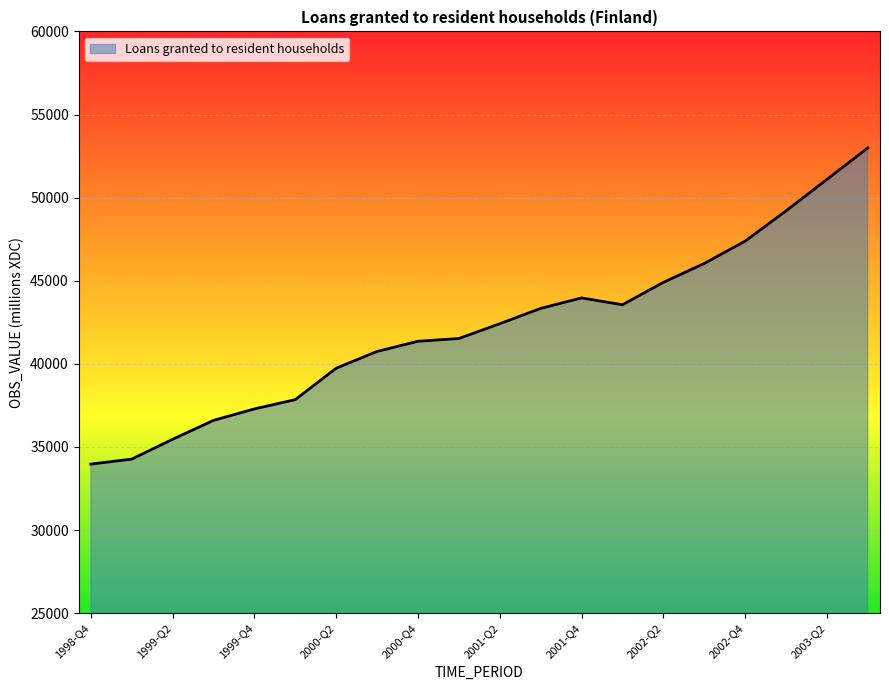

What is the smallest value displayed?

33968